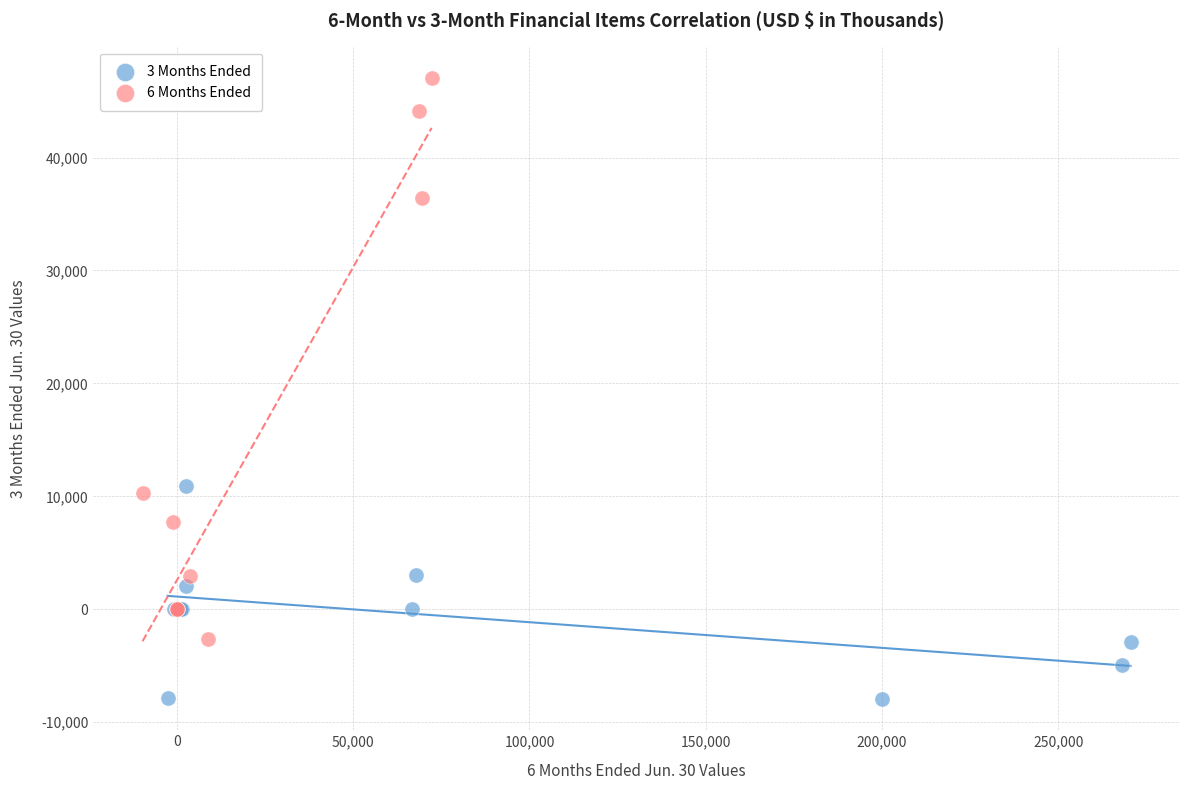

What are all the series names shown in the legend?

3 Months Ended, 6 Months Ended